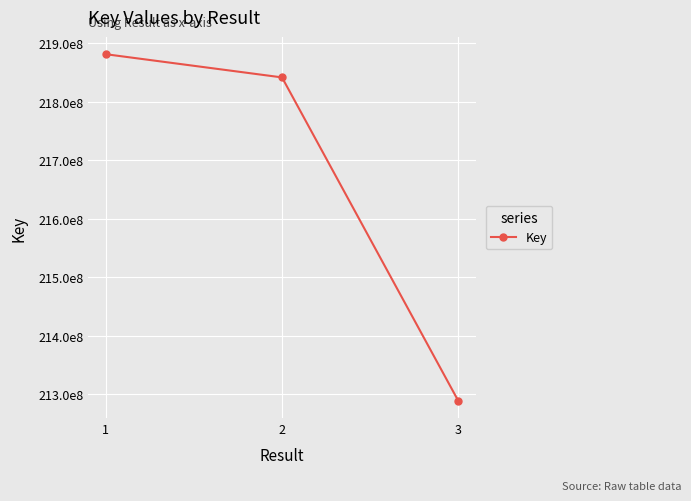

List the labels in order of value, largest first.

1, 2, 3